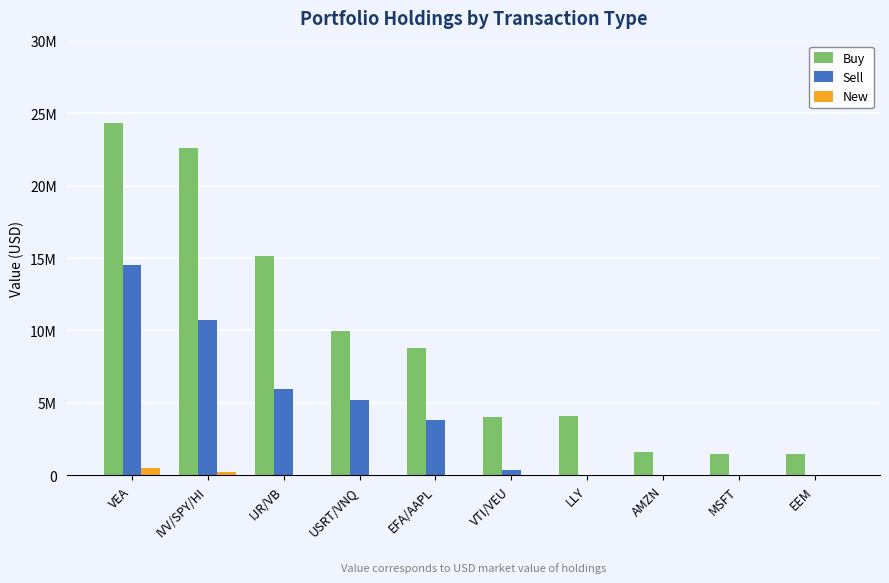

What is the average value of the Buy series?

9344300